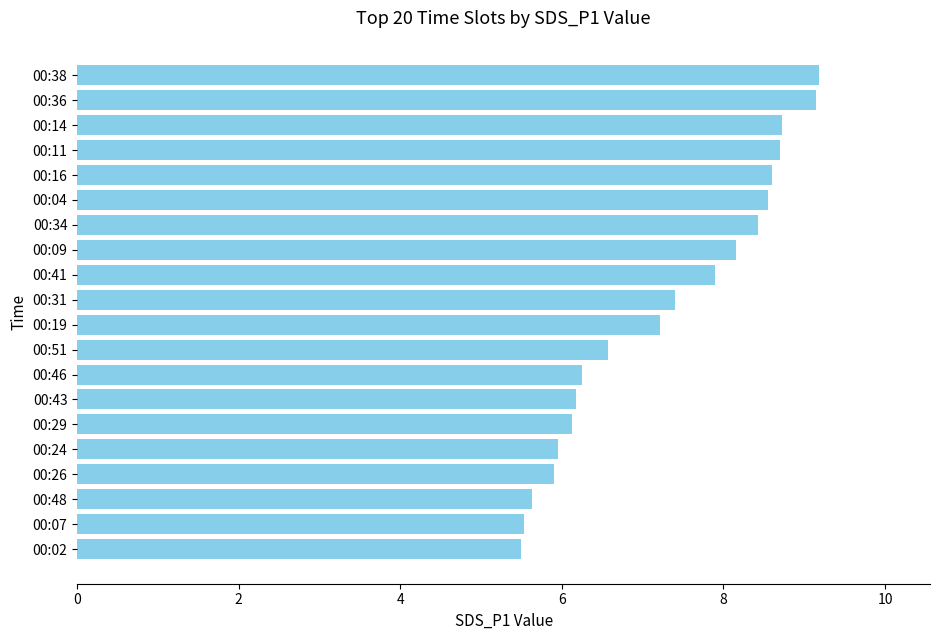

The chart shows a value of 9.1 at 00:24. True or false?

False